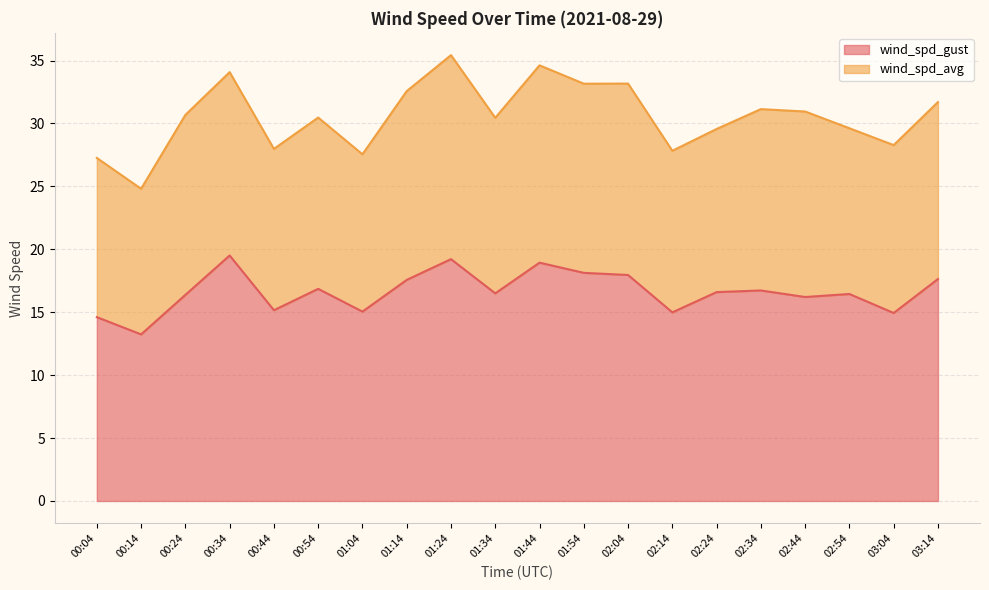

Rank the categories by value from highest to lowest.

00:34, 01:24, 01:44, 01:54, 02:04, 03:14, 01:14, 00:54, 02:34, 02:24, 01:34, 02:54, 00:24, 02:44, 00:44, 01:04, 02:14, 03:04, 00:04, 00:14